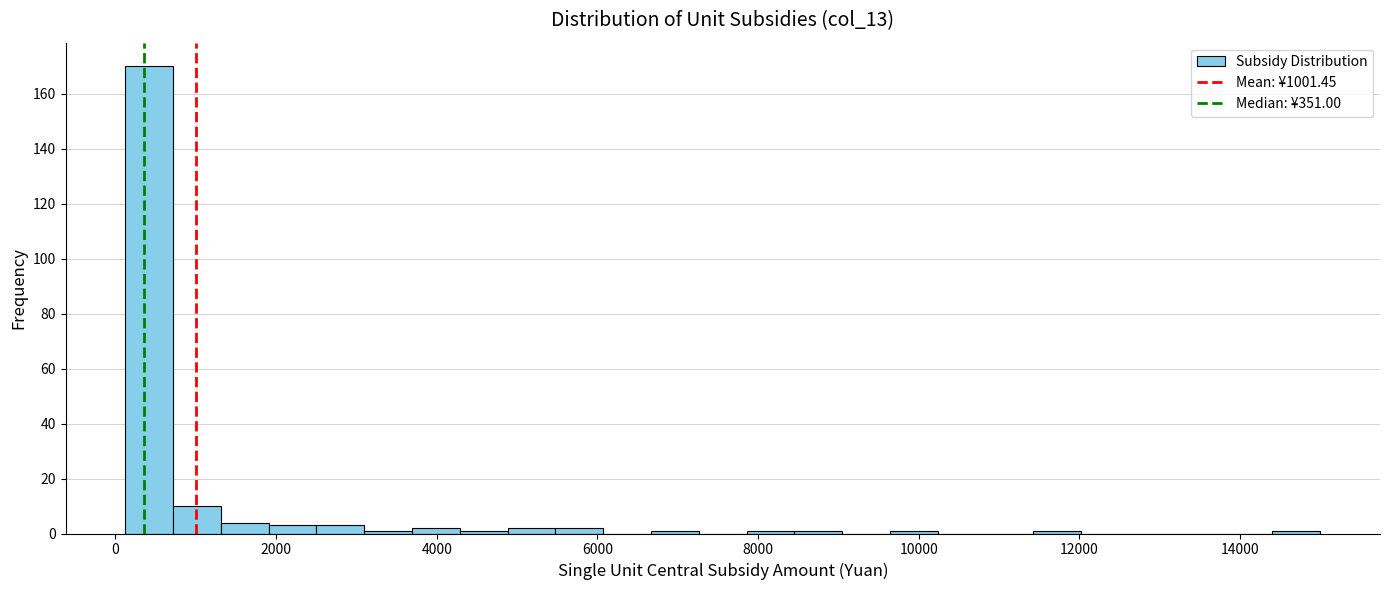

Read against the x-axis, roughly where is the centre of the tallest bar?

400